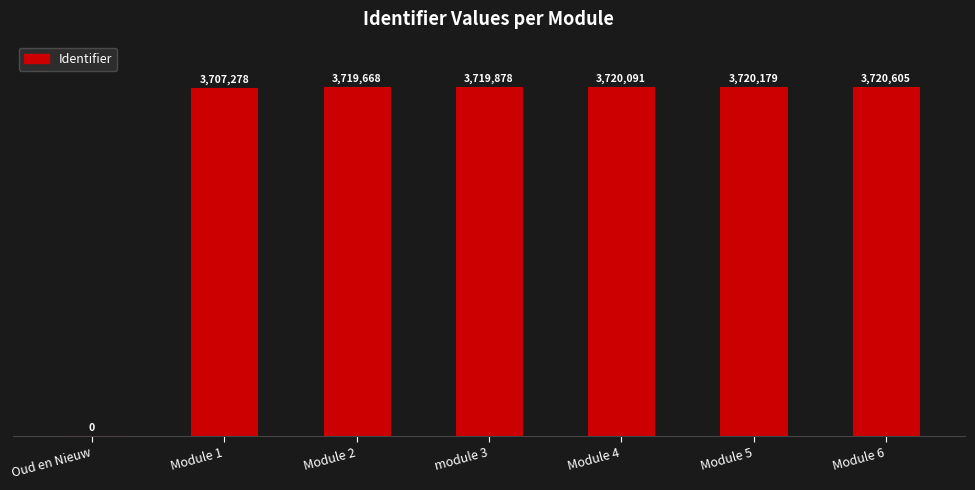

What position from the right is Oud en Nieuw?

7